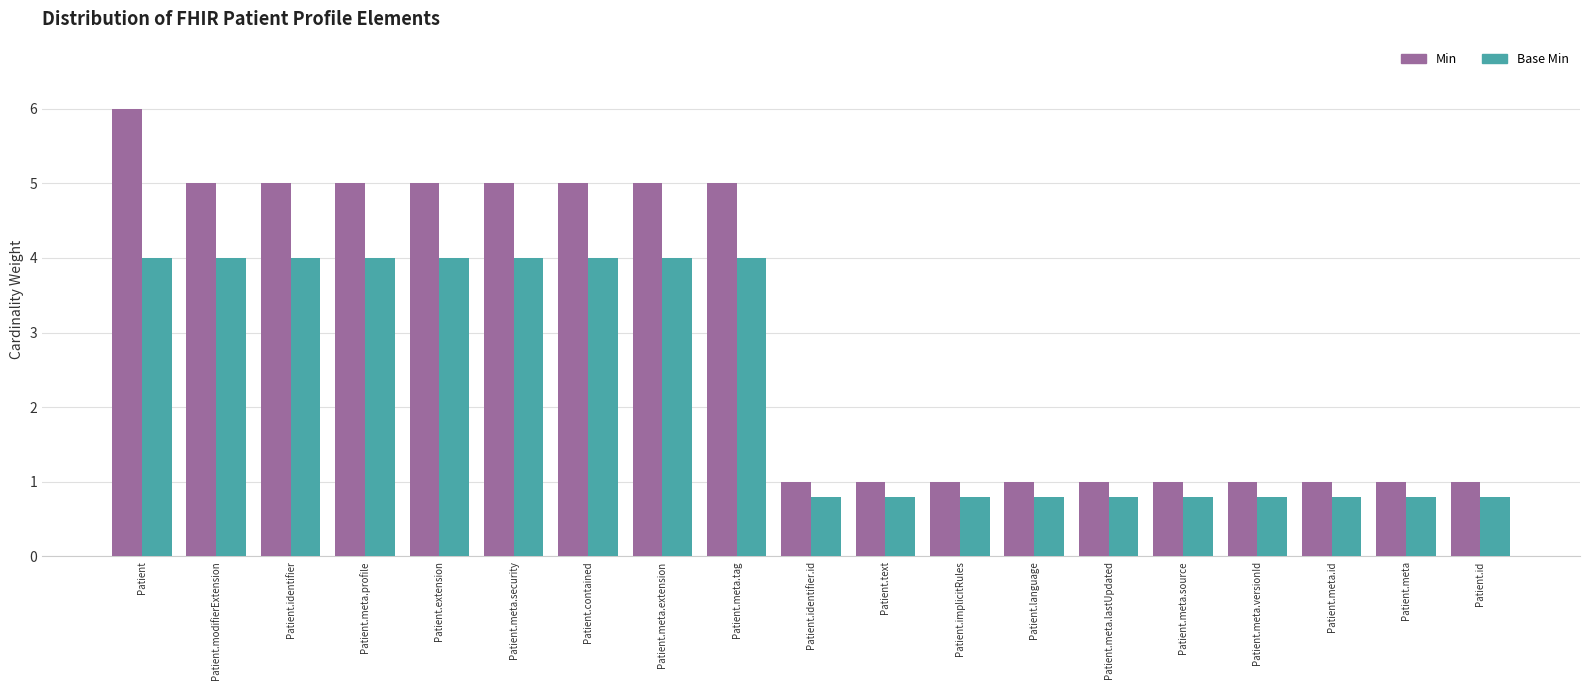

What is the total value across all series at Patient.identifier.id?

1.8